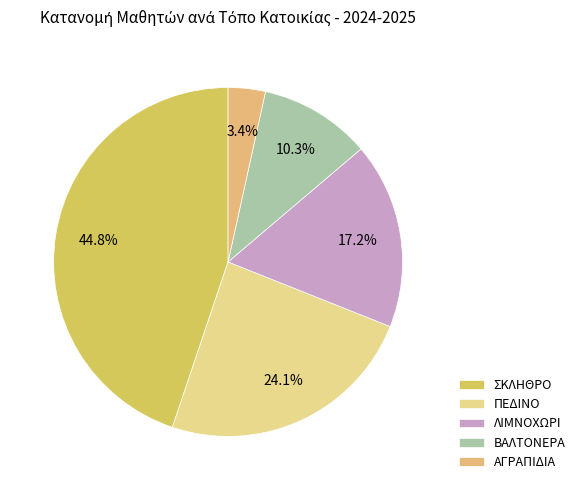

How much of the chart is everything except ΑΓΡΑΠΙΔΙΑ?

96.6%